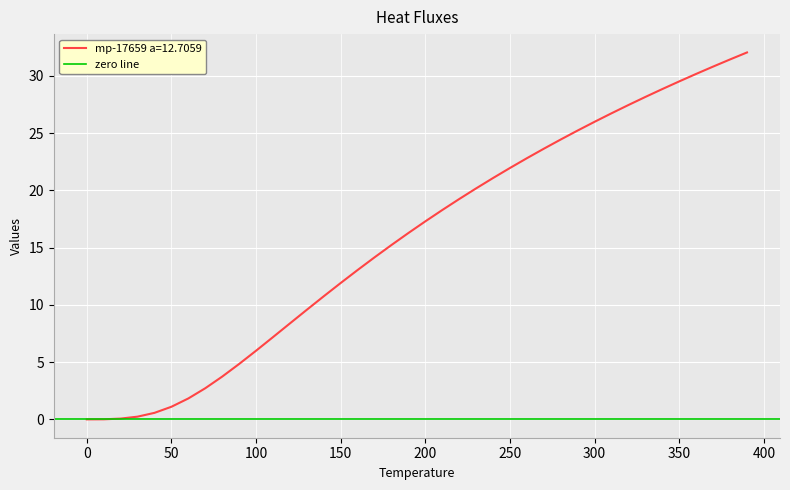

List the labels in order of value, smallest first.

0.0, 10.0, 20.0, 30.0, 40.0, 50.0, 60.0, 70.0, 80.0, 90.0, 100.0, 110.0, 120.0, 130.0, 140.0, 150.0, 160.0, 170.0, 180.0, 190.0, 200.0, 210.0, 220.0, 230.0, 240.0, 250.0, 260.0, 270.0, 280.0, 290.0, 300.0, 310.0, 320.0, 330.0, 340.0, 350.0, 360.0, 370.0, 380.0, 390.0